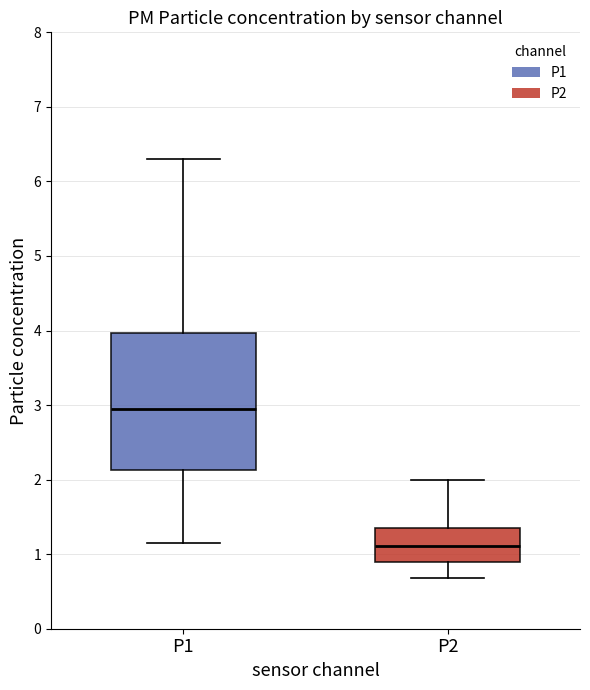

Where does the lower whisker of the box for P2 end on the y-axis? The values are not printed on the chart, so give them approximately, as read against the axis.

0.7